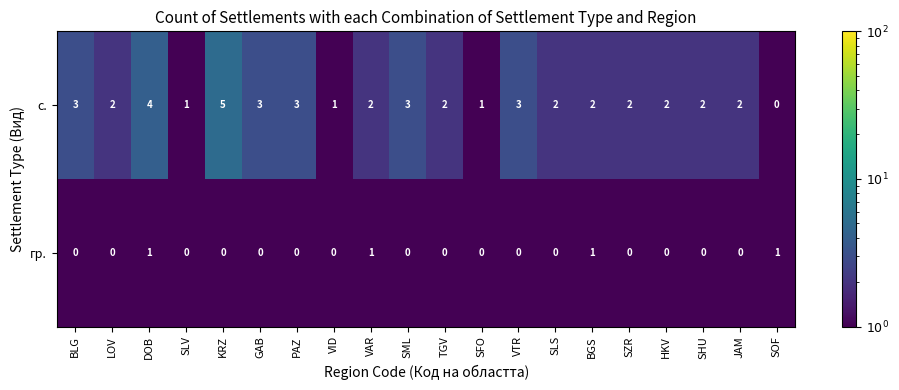

Which series has the largest total across all categories?

с.